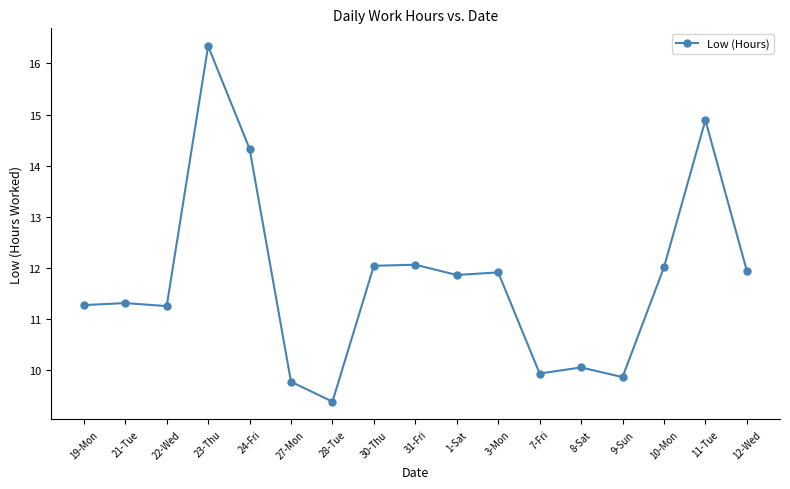

How many data points does each series have?

17